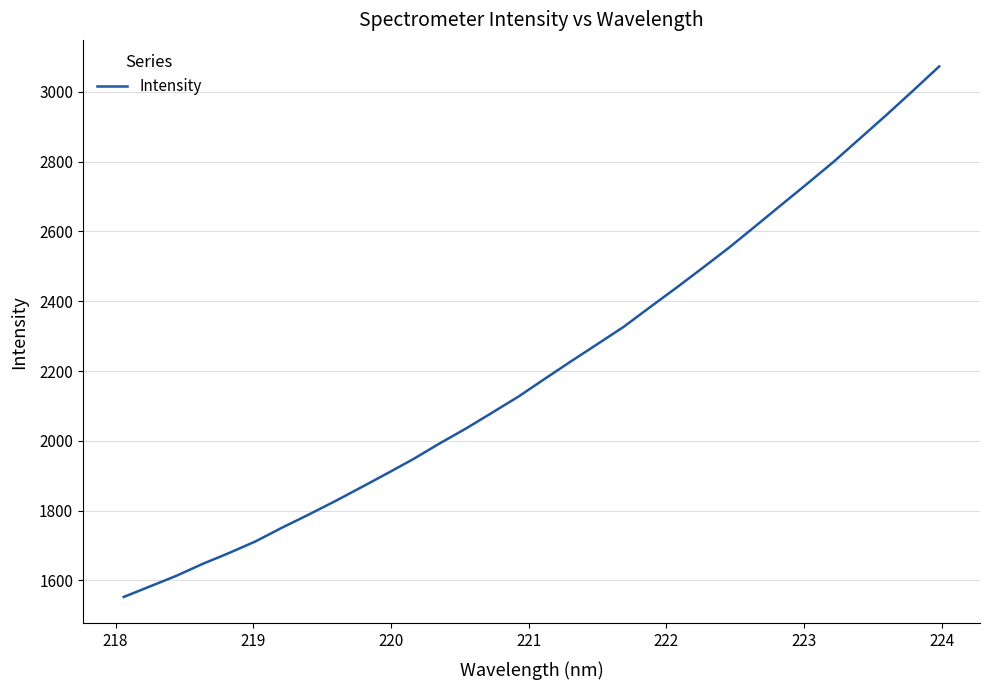

How many series are shown in this chart?

1